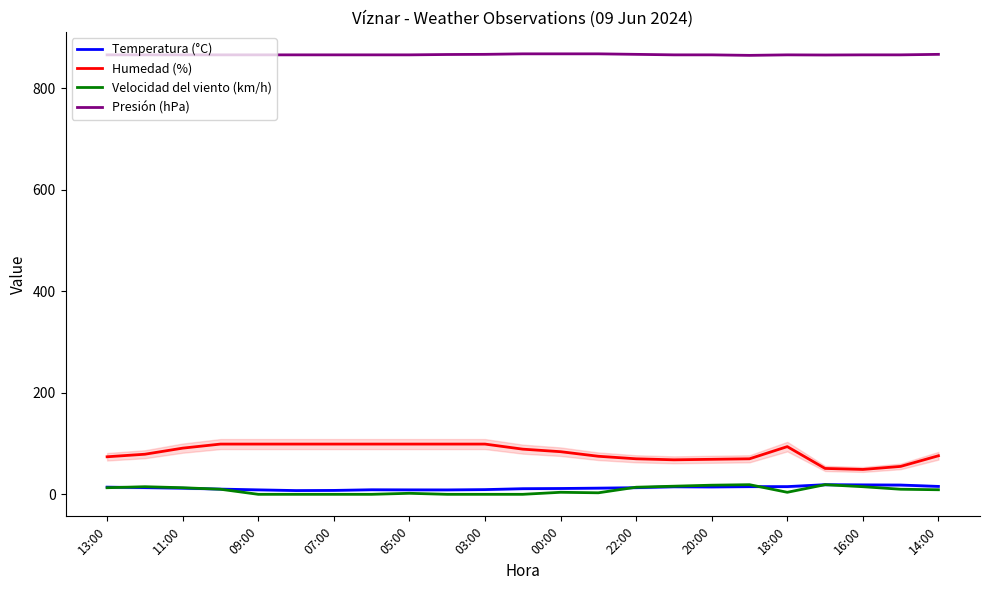

What is the greatest value displayed?

868.0